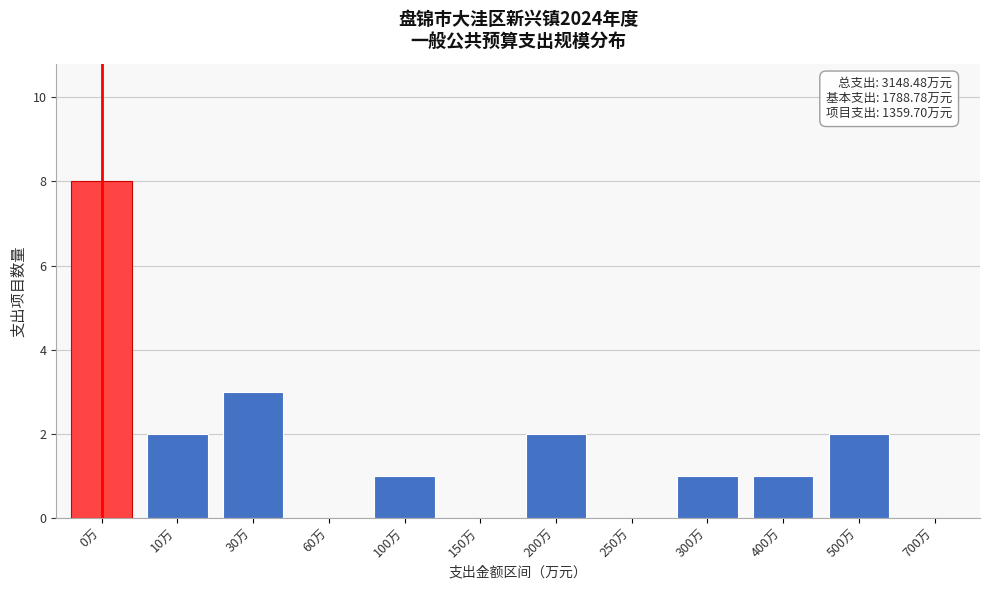

Reading left to right, transcribe all the data shown in this chart.

0万=8	10万=2	30万=3	60万=0	100万=1	150万=0	200万=2	250万=0	300万=1	400万=1	500万=2	700万=0